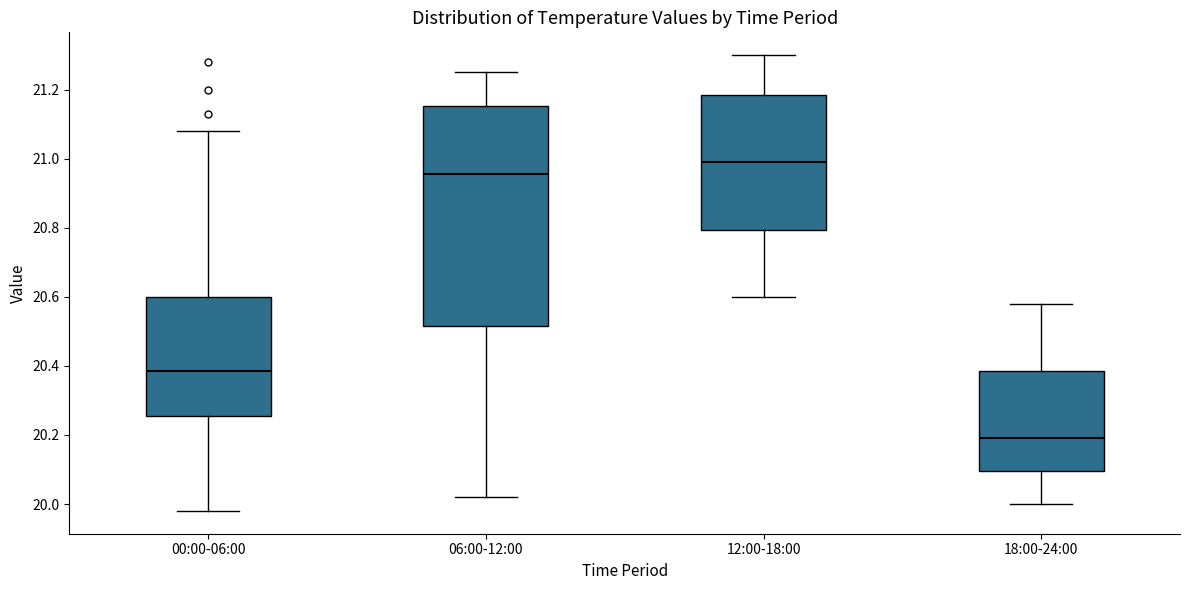

Where is the upper edge of the box for 00:00-06:00 on the y-axis? The values are not printed on the chart, so give them approximately, as read against the axis.

20.60